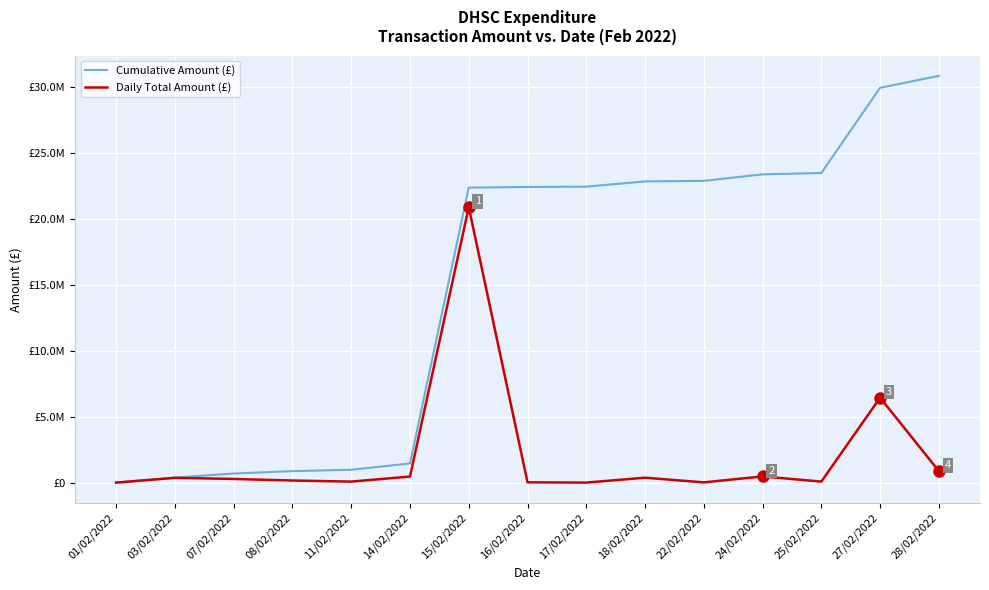

Is this an area chart (filled region under the line)?

No